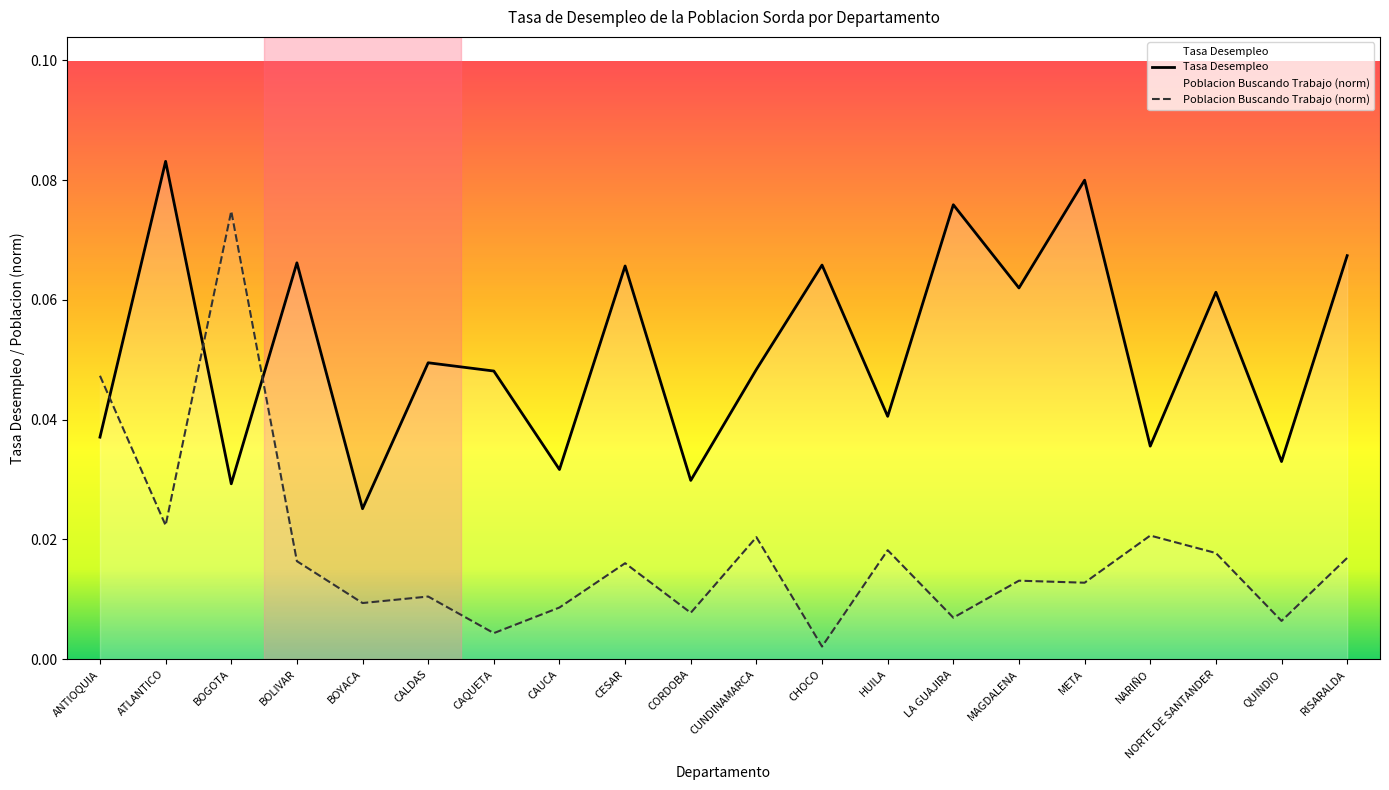

Reading left to right, list all the values displayed in this chart.

Tasa Desempleo: ANTIOQUIA=0.0	ATLANTICO=0.1	BOGOTA=0.0	BOLIVAR=0.1	BOYACA=0.0	CALDAS=0.0	CAQUETA=0.0	CAUCA=0.0	CESAR=0.1	CORDOBA=0.0	CUNDINAMARCA=0.0	CHOCO=0.1	HUILA=0.0	LA GUAJIRA=0.1	MAGDALENA=0.1	META=0.1	NARIÑO=0.0	NORTE DE SANTANDER=0.1	QUINDIO=0.0	RISARALDA=0.1
Poblacion Buscando Trabajo: ANTIOQUIA=0.0	ATLANTICO=0.0	BOGOTA=0.1	BOLIVAR=0.0	BOYACA=0.0	CALDAS=0.0	CAQUETA=0.0	CAUCA=0.0	CESAR=0.0	CORDOBA=0.0	CUNDINAMARCA=0.0	CHOCO=0.0	HUILA=0.0	LA GUAJIRA=0.0	MAGDALENA=0.0	META=0.0	NARIÑO=0.0	NORTE DE SANTANDER=0.0	QUINDIO=0.0	RISARALDA=0.0